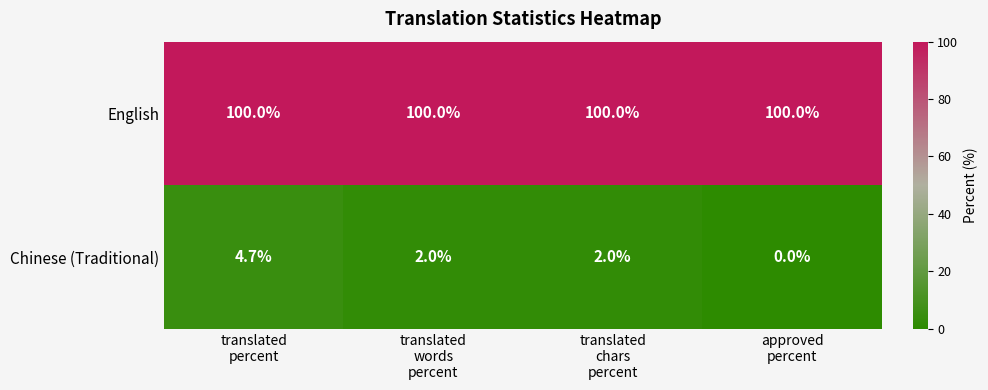

How many values in Chinese (Traditional) are above zero?

3